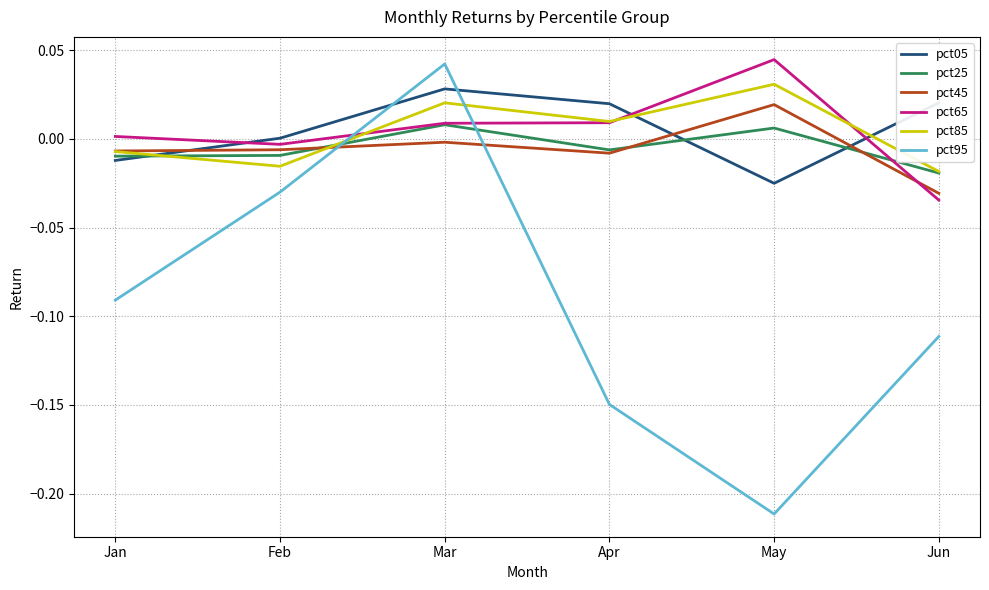

In pct05, how many points are higher than both neighbors (excluding endpoints)?

1